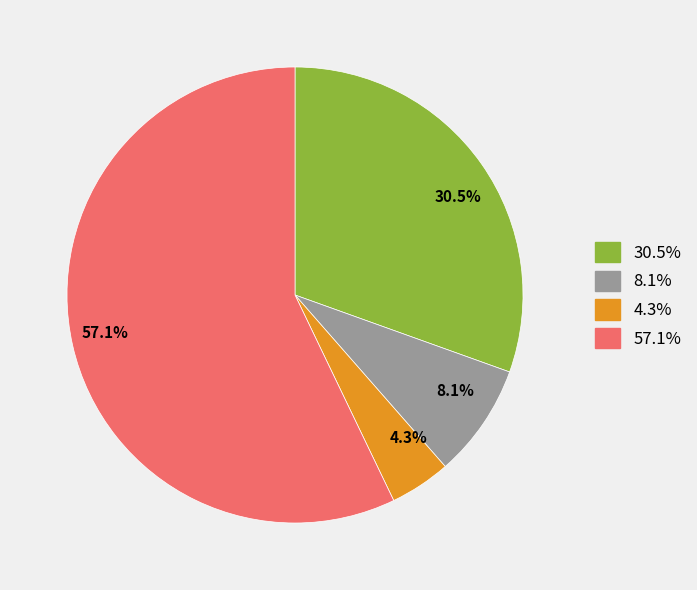

Which slice is the largest?

57.1%